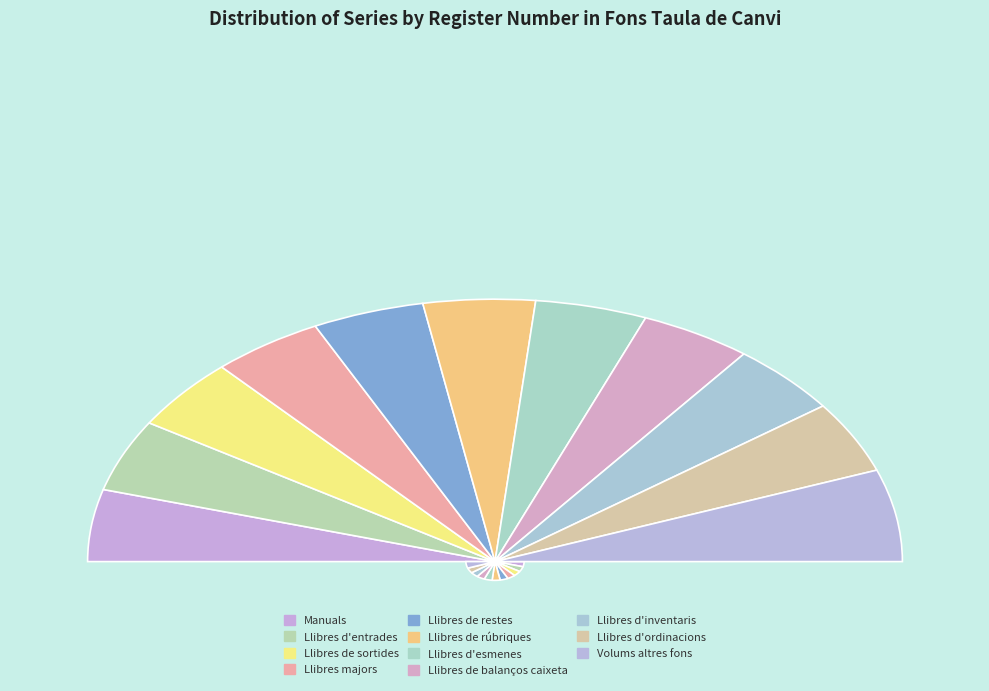

To the nearest percent, what is the average slice percentage?

9%